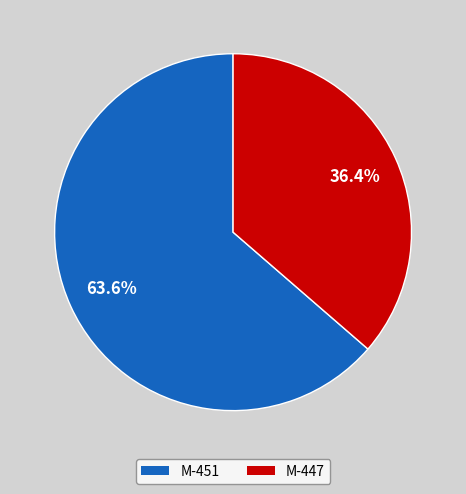

True or false: M-451 accounts for 64% of the total.

True